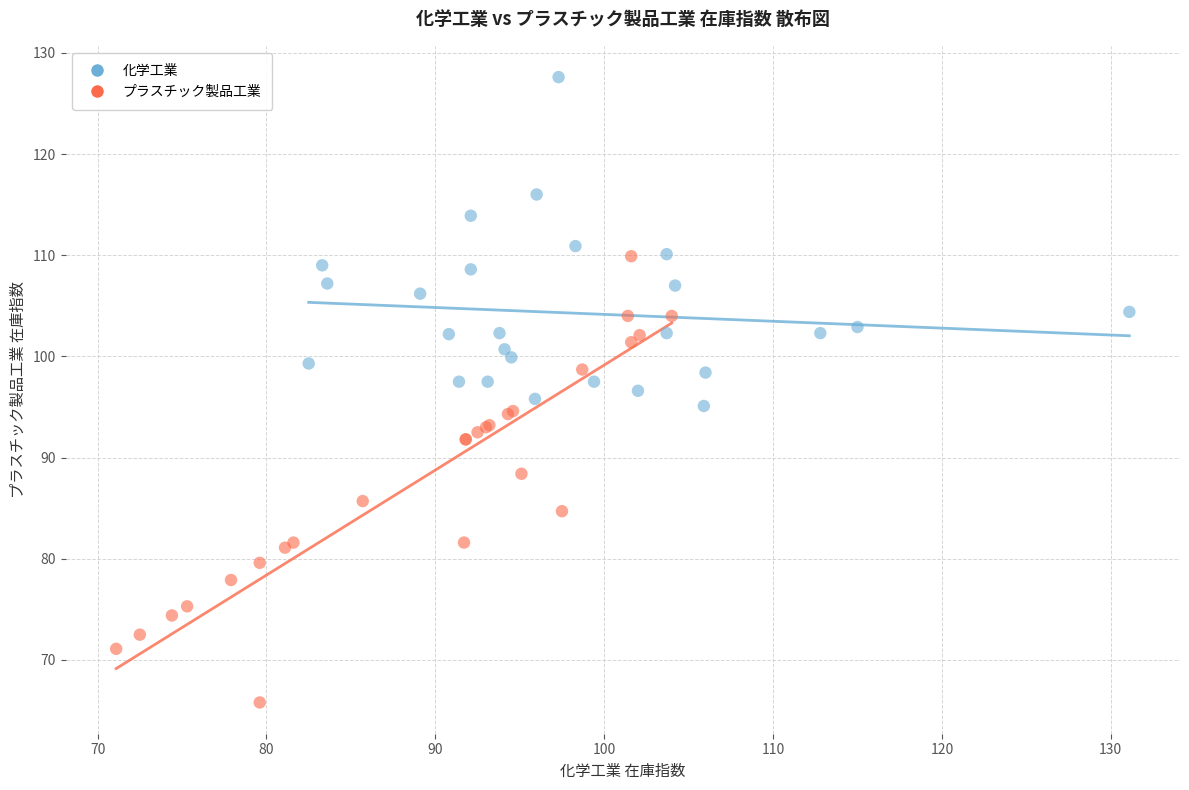

Which series has the largest Y range (max minus min)?

プラスチック製品工業